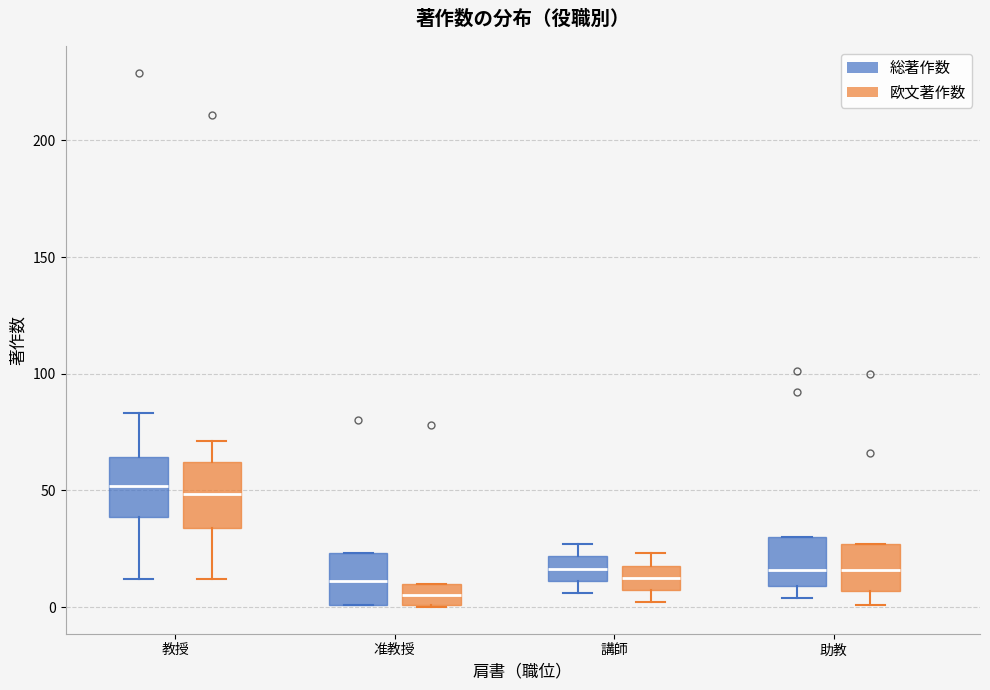

Reading left to right, read every box against the y-axis: the position of its median line, the range the box covers, and the ends of its whiskers. The values are not printed on the chart, so give them approximately, as read against the axis.

教授 (総著作数): median 50, box 40 to 65, whiskers 10 to 85
教授 (欧文著作数): median 50, box 35 to 60, whiskers 10 to 70
准教授 (総著作数): median 10, box 0 to 25, whiskers 0 to 25
准教授 (欧文著作数): median 5, box 0 to 10, whiskers 0 to 10
講師 (総著作数): median 15, box 10 to 20, whiskers 5 to 25
講師 (欧文著作数): median 15, box 5 to 20, whiskers 0 to 25
助教 (総著作数): median 15, box 10 to 30, whiskers 5 to 30
助教 (欧文著作数): median 15, box 5 to 25, whiskers 0 to 25